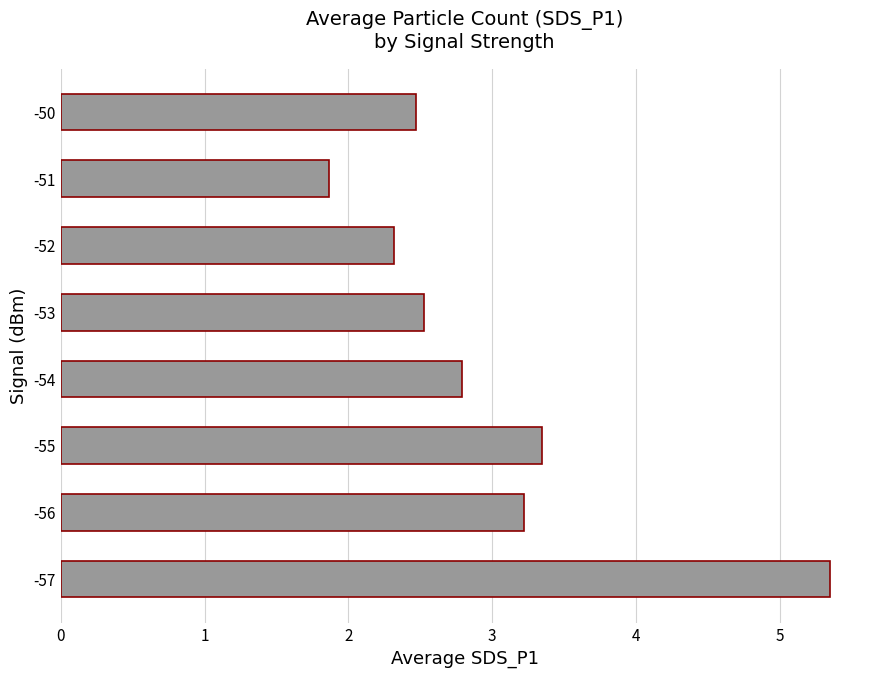

True or false: the data shows 2.5 at -53.

True